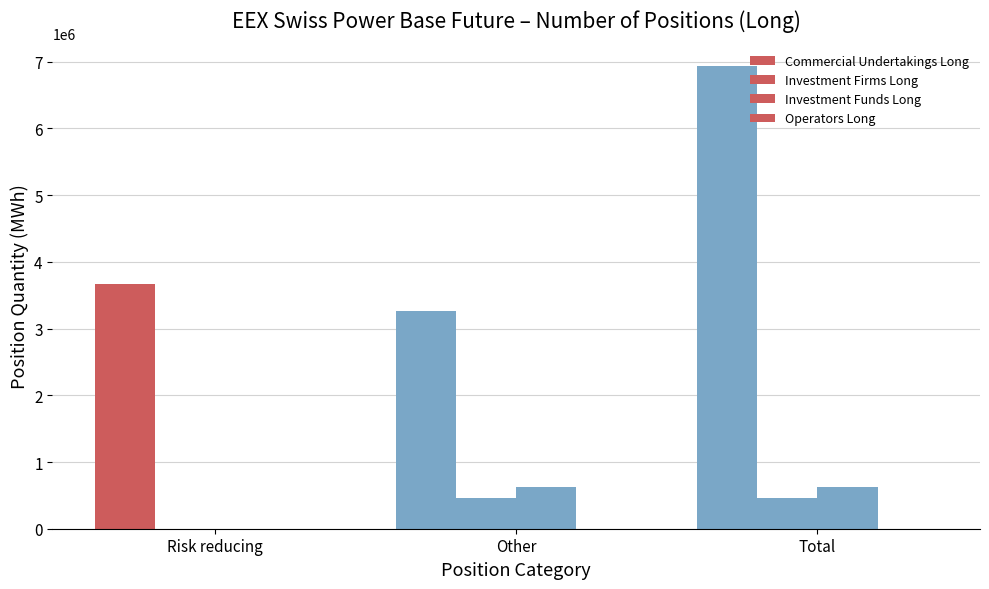

How many series are shown in this chart?

3